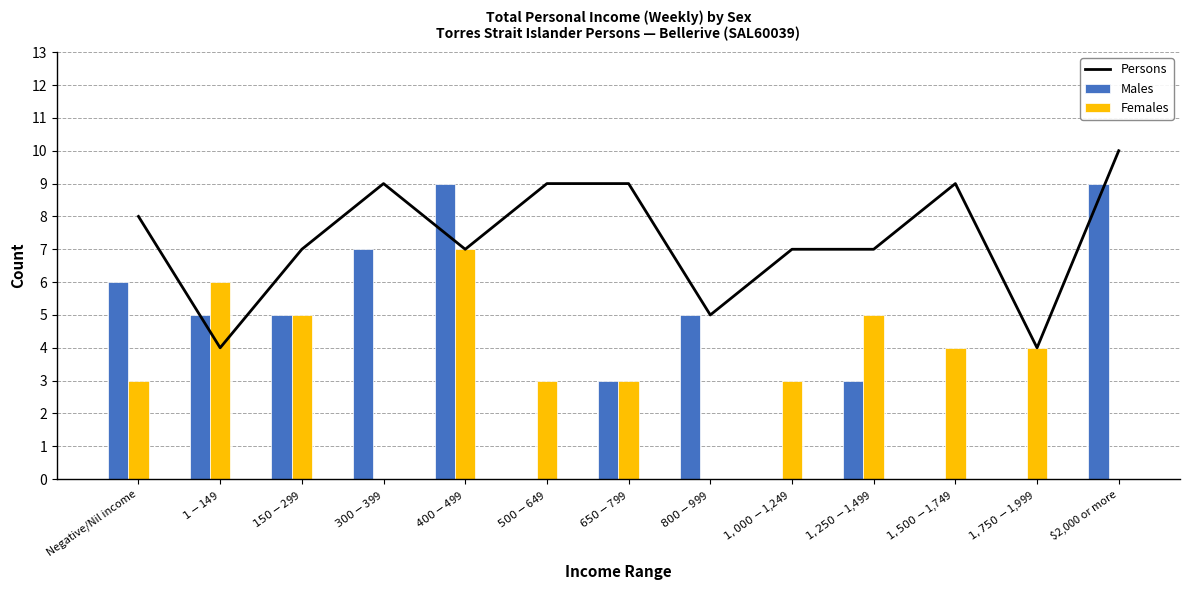

Which category has the lowest value in the Males series?

$500-$649